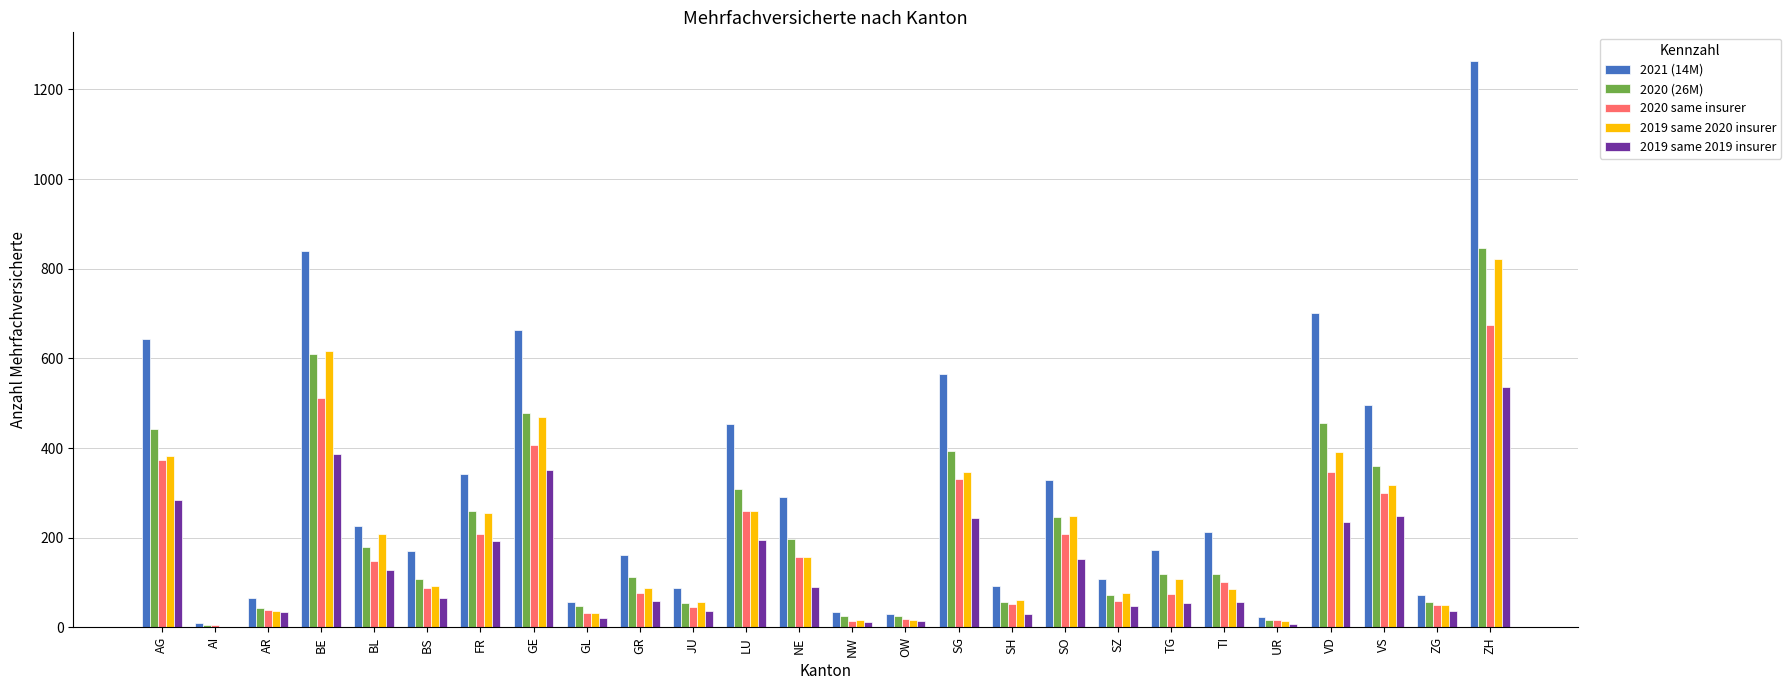

Which category has the highest value in the 2021 (14M) series?

ZH